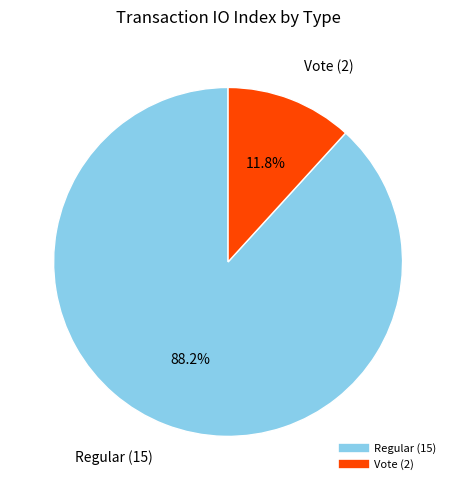

How many segments does this pie chart have?

2